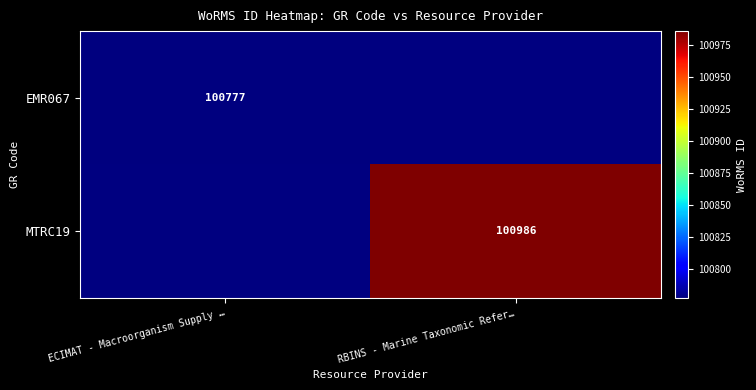

The EMR067 series shows 41787 at ECIMAT - Macroorganism Supply …. True or false?

False